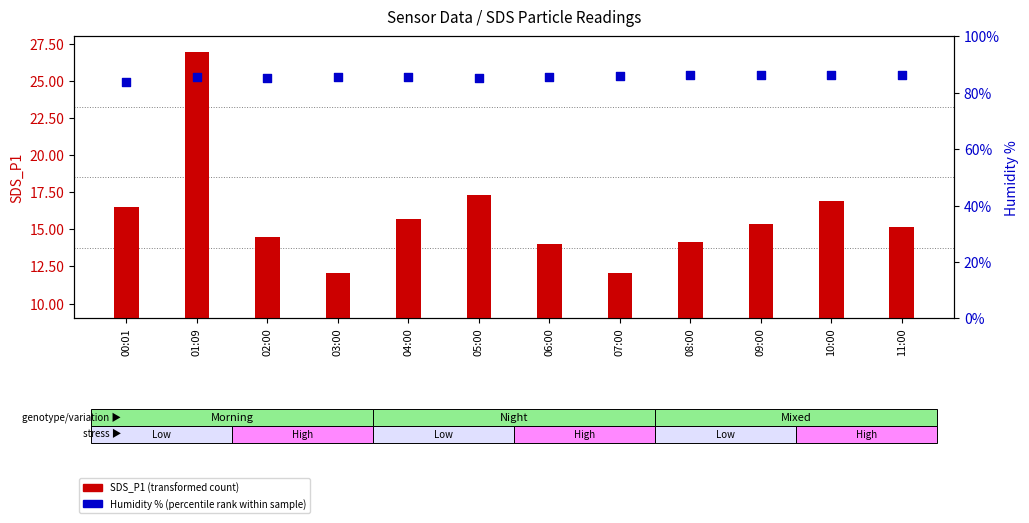

Which series has the widest spread of Y values?

SDS_P1 (transformed count)